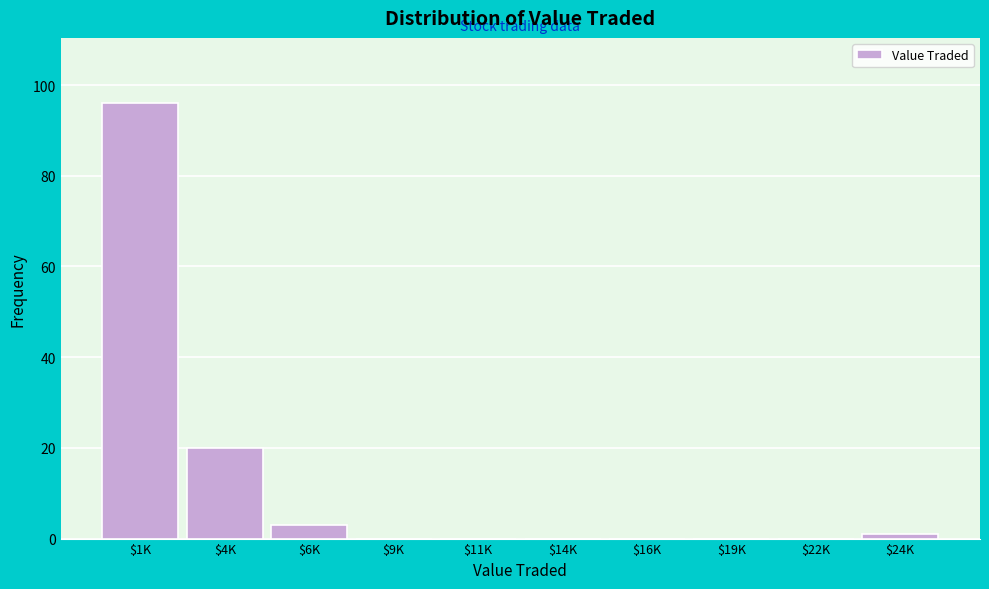

What is the sum of all values?

120